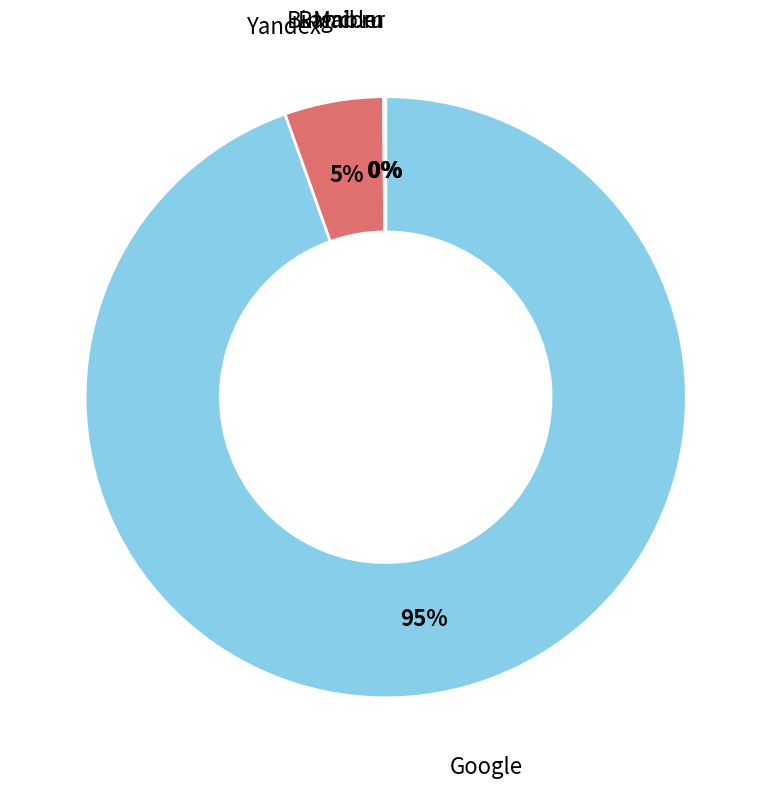

To the nearest percent, what is the average slice percentage?

20%